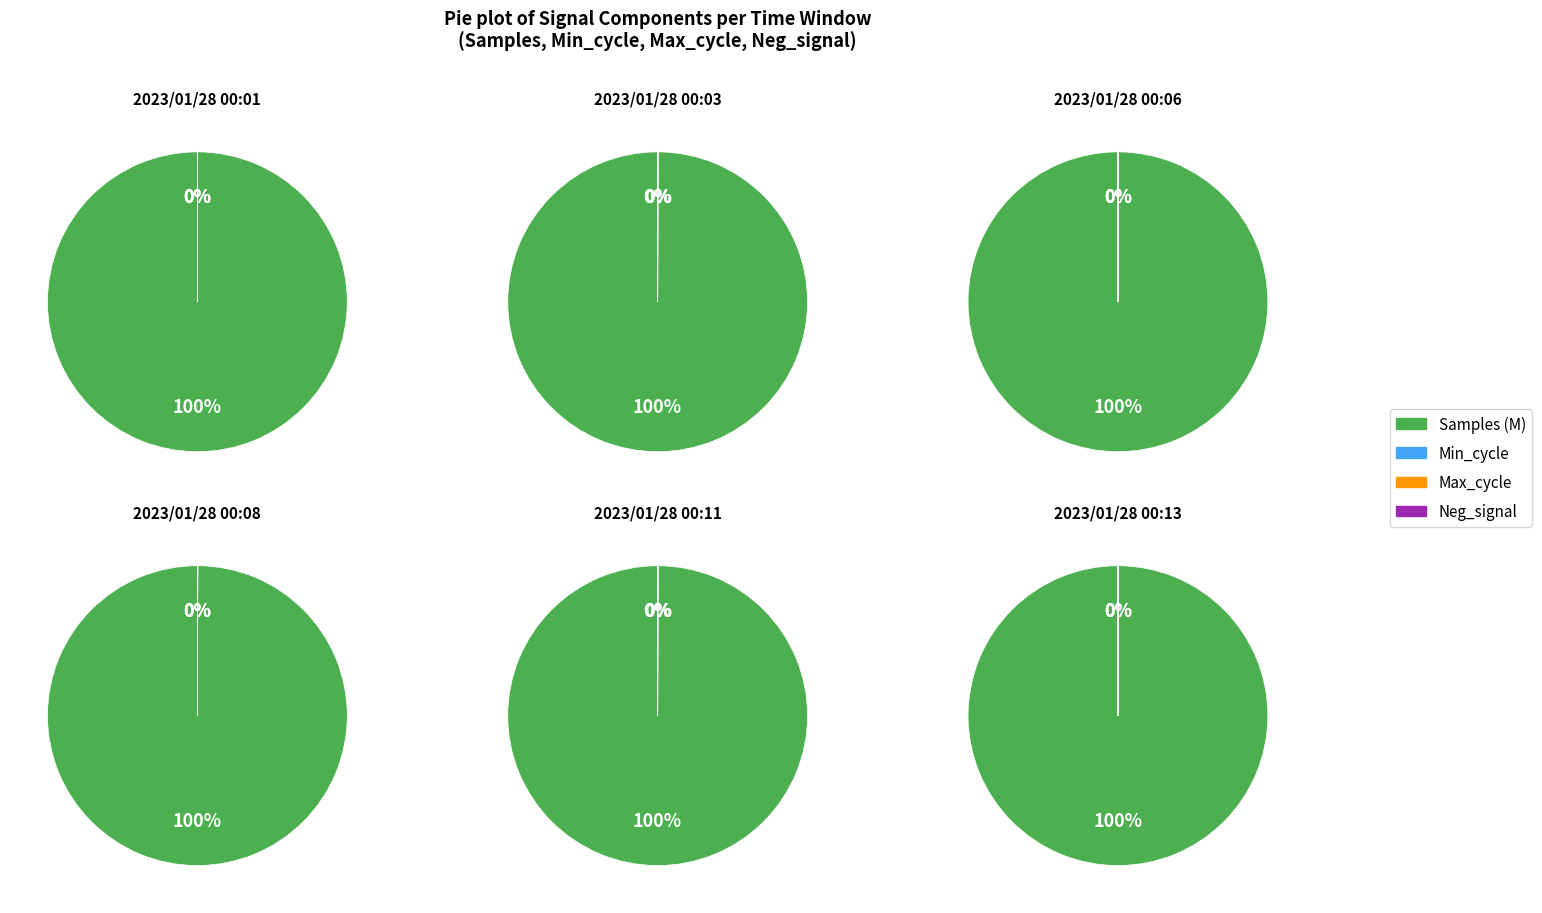

Which series changed the most between 0 and 3?

Max_cycle